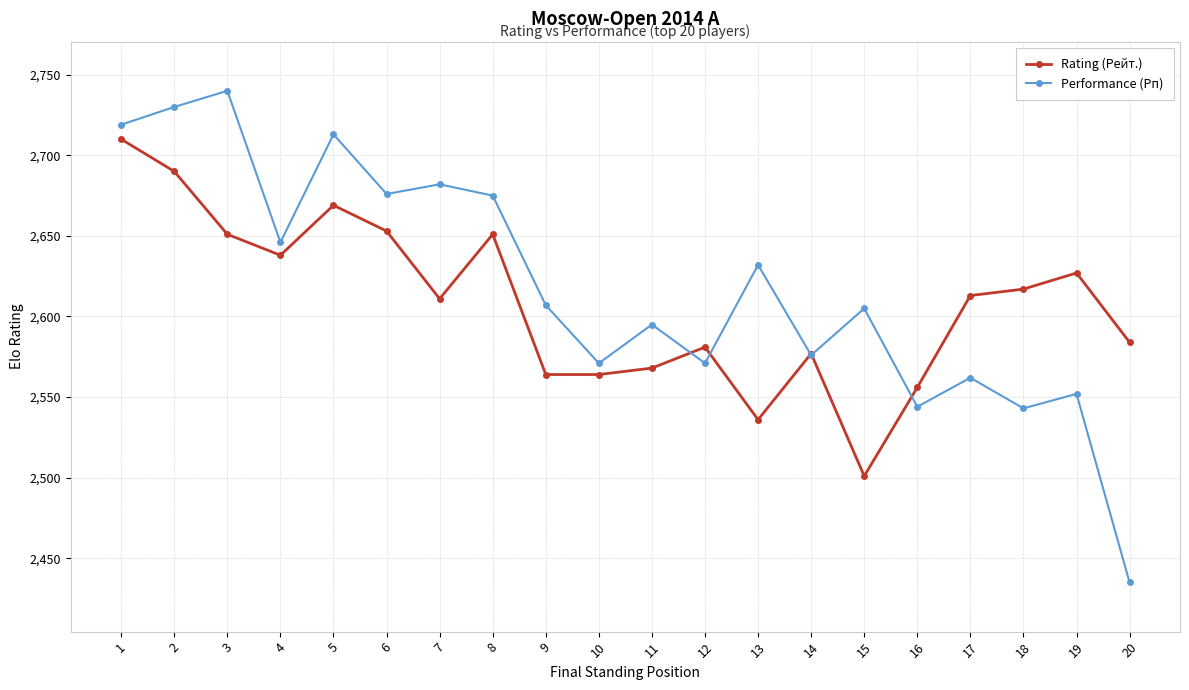

True or false: Rating (Рейт.) and Performance (Рп) intersect in this chart.

True